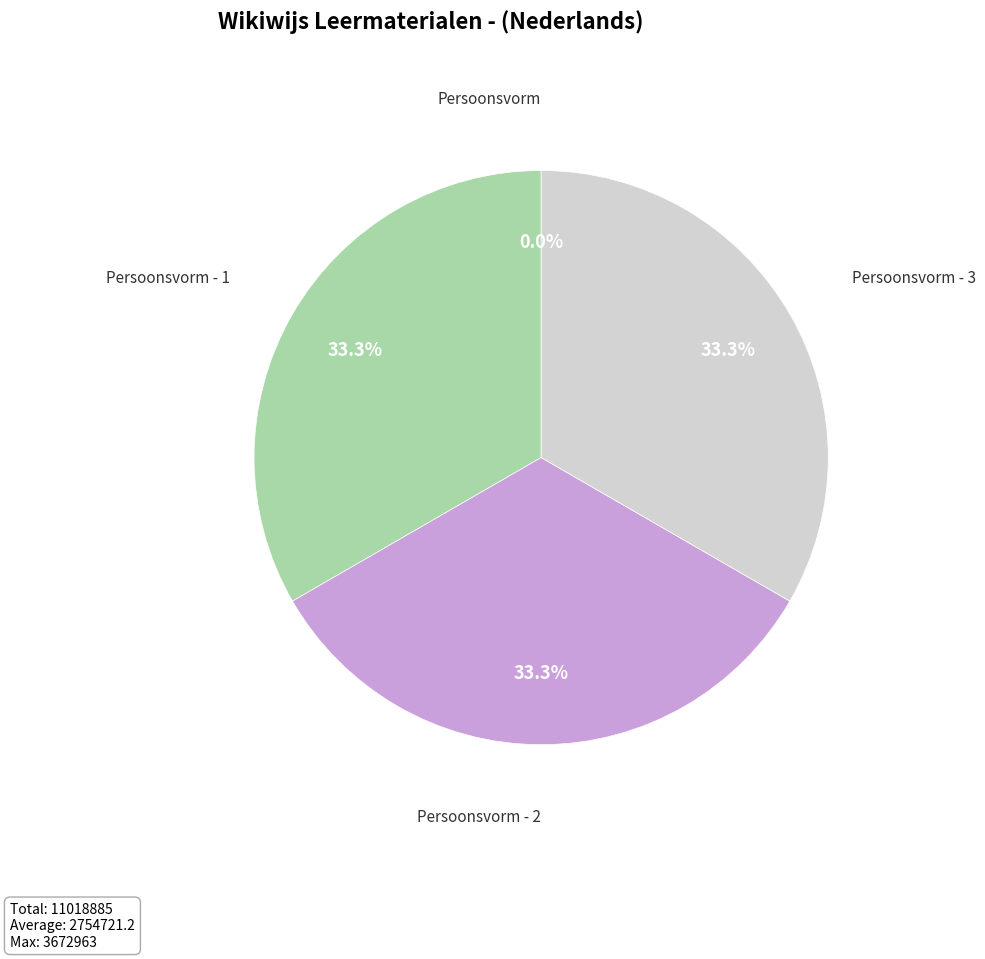

Is there any slice that represents more than half of the pie?

No